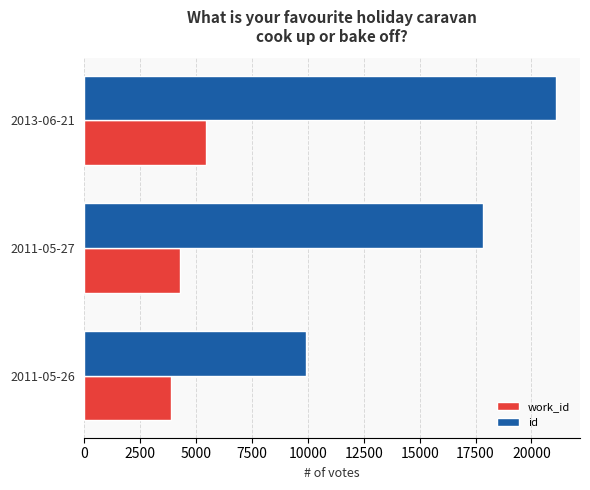

List the series in order of their overall mean, lowest first.

work_id, id